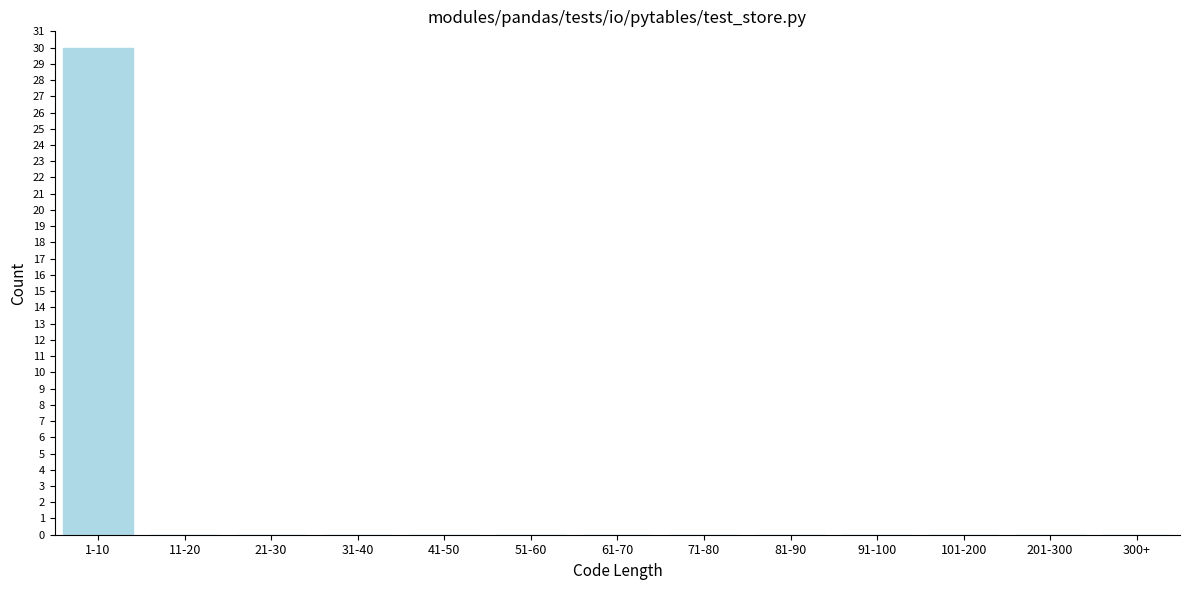

Reading right to left, extract all data points from this chart.

300+=0	201-300=0	101-200=0	91-100=0	81-90=0	71-80=0	61-70=0	51-60=0	41-50=0	31-40=0	21-30=0	11-20=0	1-10=30